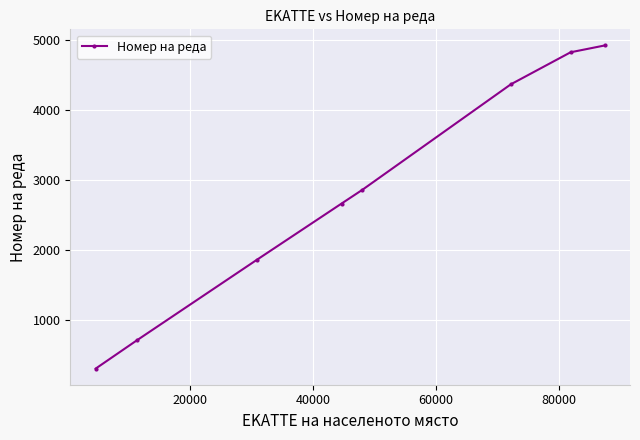

True or false: the data has more than 2 interior local peaks.

False